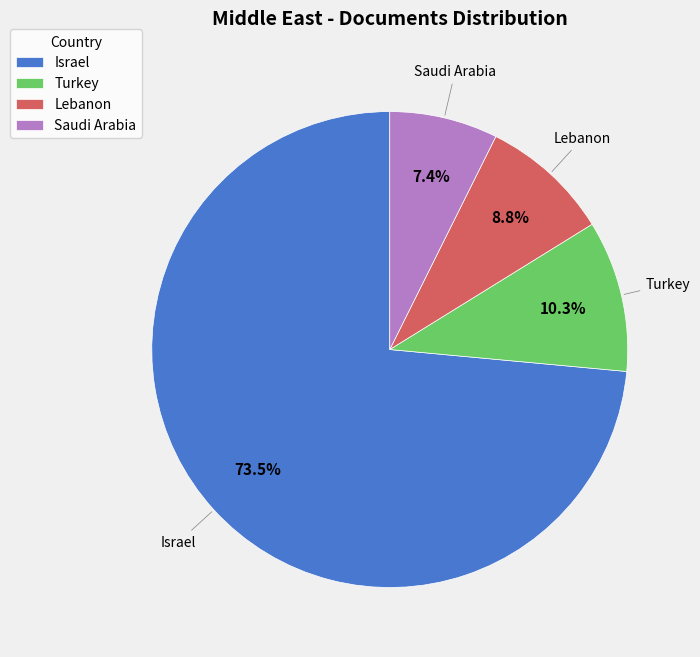

How many slices are in this pie chart?

4